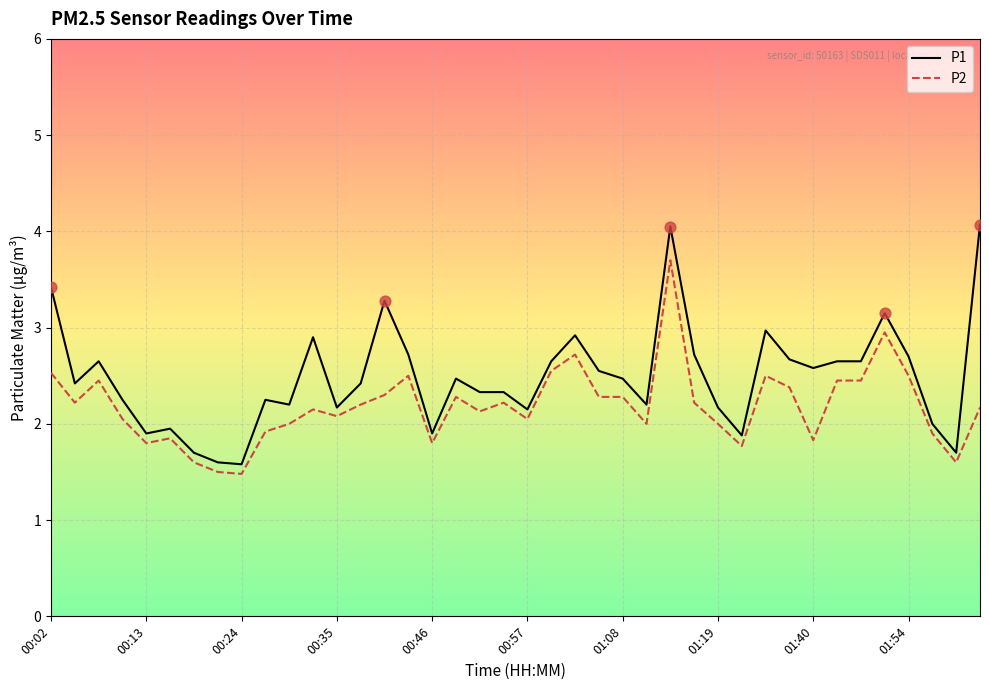

What are all the series names shown in the legend?

P1, P2